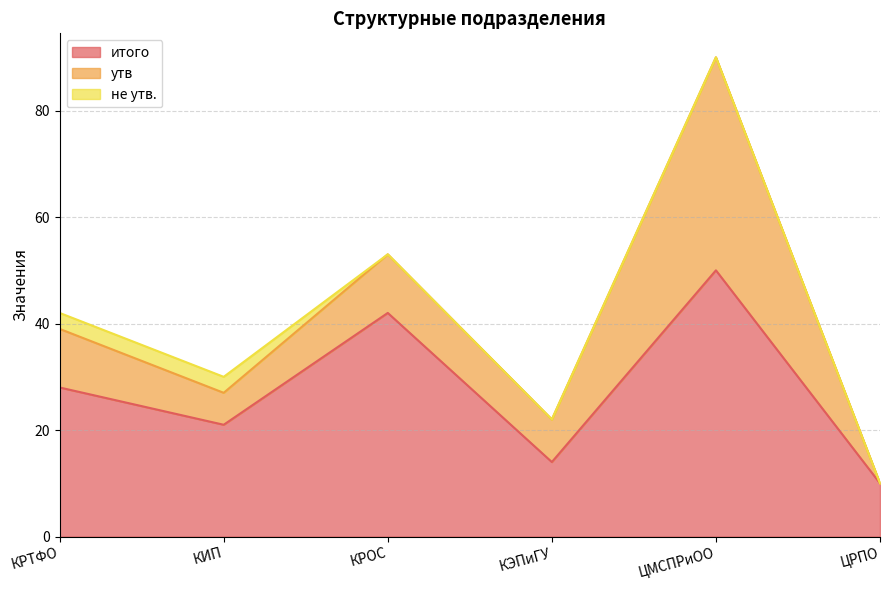

Rank the series by their average value, from lowest to highest.

не утв., утв, итого